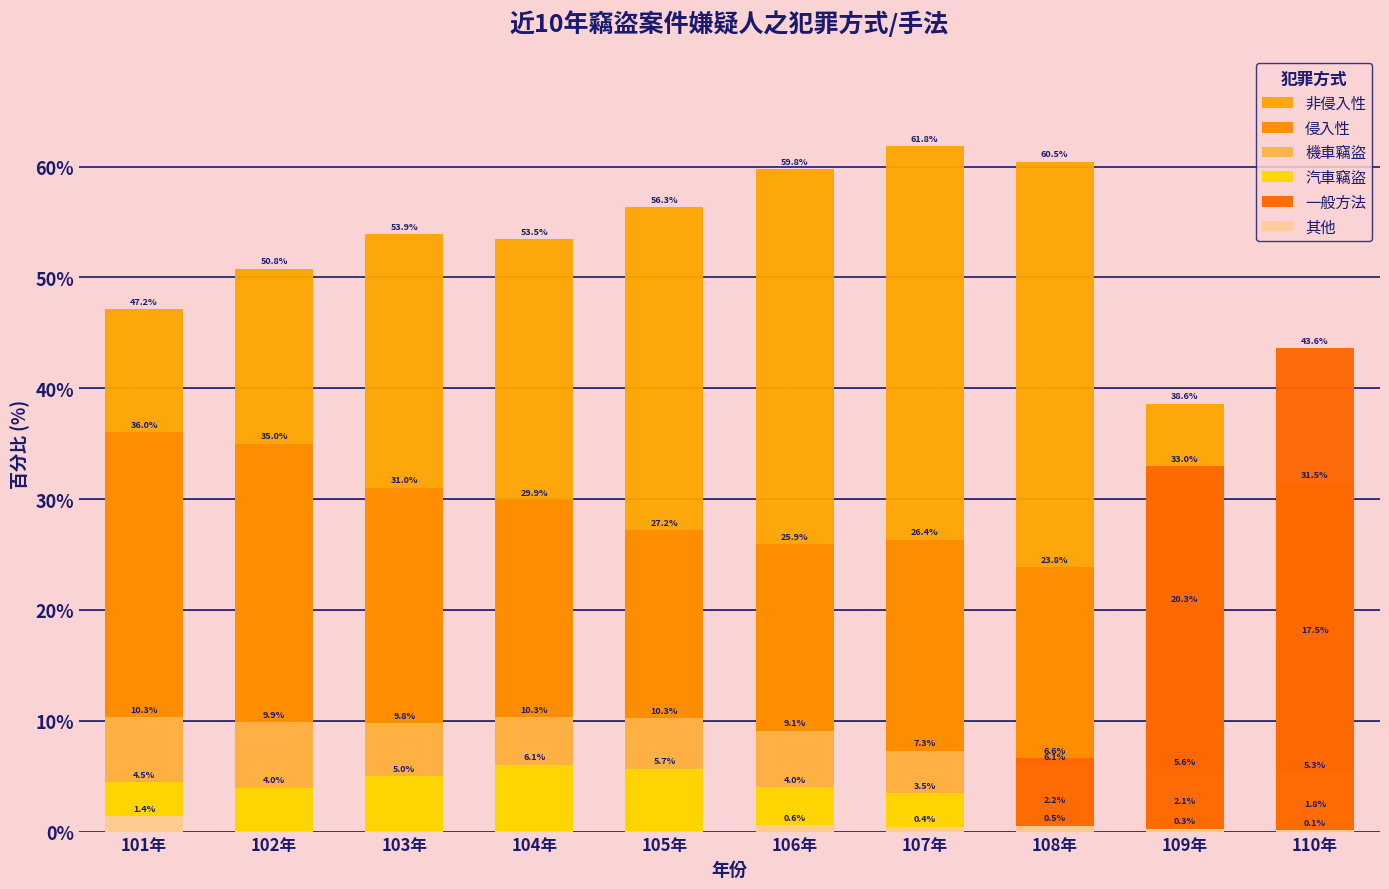

Reading left to right, list all the values displayed in this chart.

非侵入性: 47.2	50.8	53.9	53.5	56.3	59.8	61.8	60.5	38.6	31.5
侵入性: 36.0	35.0	31.0	29.9	27.2	25.9	26.4	23.8	20.3	17.5
機車竊盜: 10.3	9.9	9.8	10.3	10.3	9.1	7.3	6.1	5.6	5.3
汽車竊盜: 4.5	4.0	5.0	6.1	5.7	4.0	3.5	2.2	2.1	1.8
一般方法: 0.0	0.0	0.0	0.0	0.0	0.0	0.0	6.6	33.0	43.6
其他: 1.4	0.0	0.0	0.0	0.1	0.6	0.4	0.5	0.3	0.1